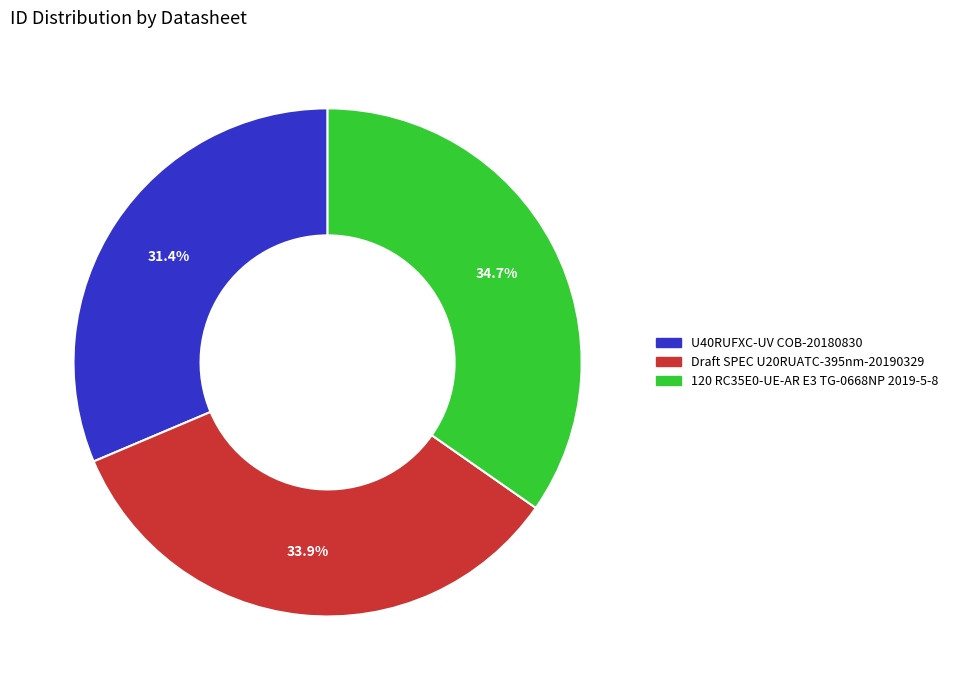

Rank the categories by value from highest to lowest.

120 RC35E0-UE-AR E3 TG-0668NP 2019-5-8, Draft SPEC U20RUATC-395nm-20190329, U40RUFXC-UV COB-20180830